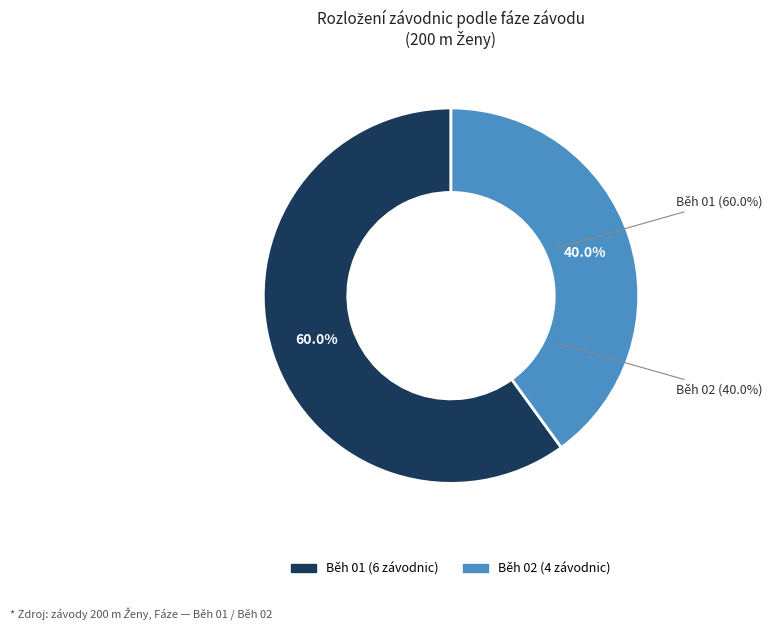

To the nearest percent, what portion does Běh 02 represent?

40%